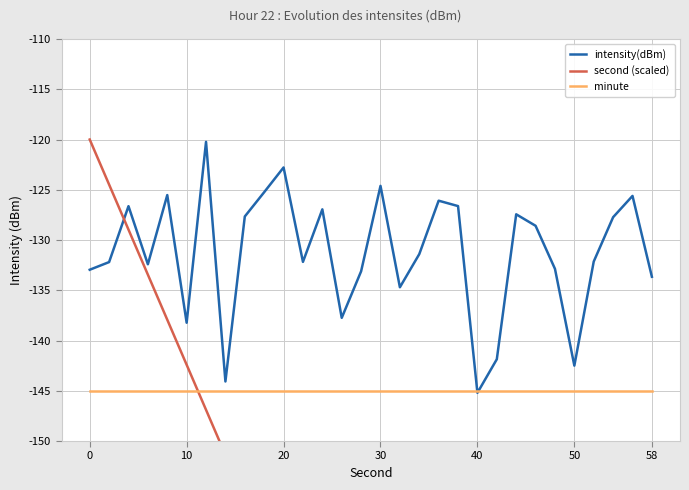

The intensity(dBm) series shows -124.6 at 30. True or false?

True